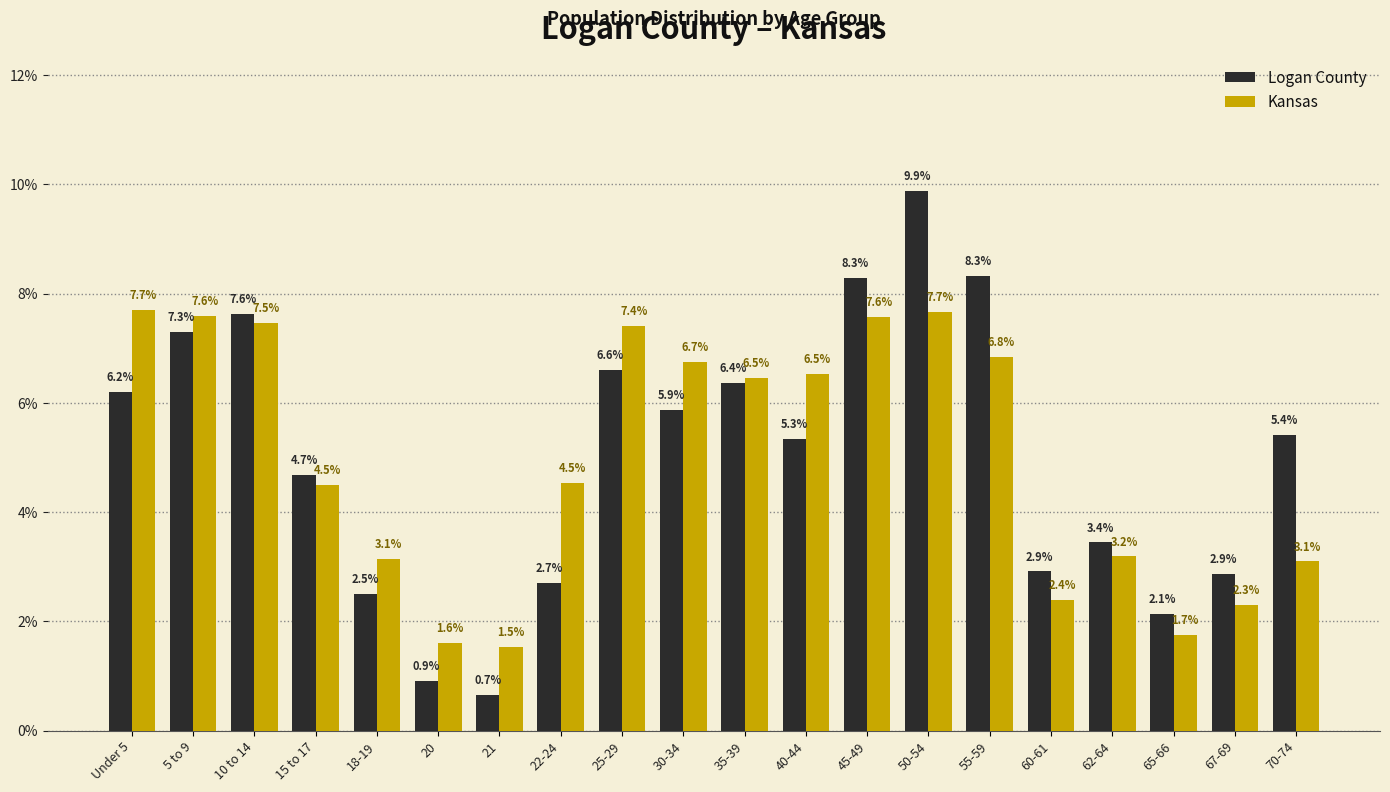

Reading right to left, extract all data points from this chart.

Logan County: 5.4	2.9	2.1	3.4	2.9	8.3	9.9	8.3	5.3	6.4	5.9	6.6	2.7	0.7	0.9	2.5	4.7	7.6	7.3	6.2
Kansas: 3.1	2.3	1.7	3.2	2.4	6.8	7.7	7.6	6.5	6.5	6.7	7.4	4.5	1.5	1.6	3.1	4.5	7.5	7.6	7.7